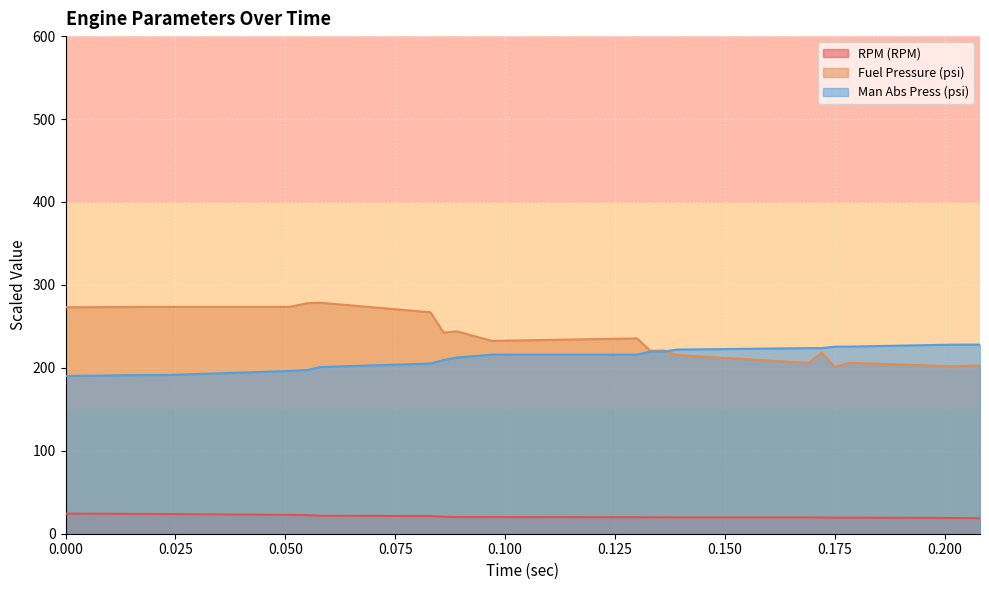

Where is the first local maximum for Fuel Pressure (psi)?

0.058